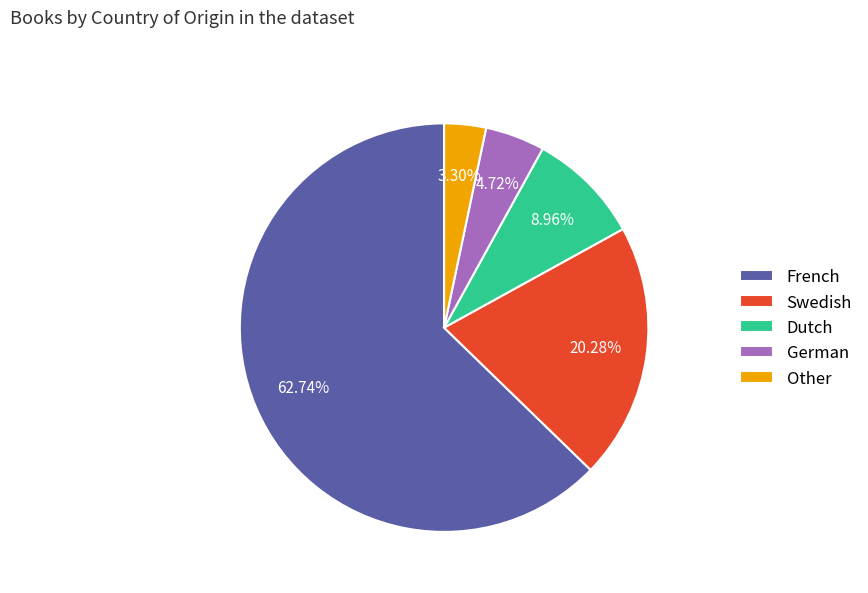

What is the ratio of the value at French to the value at Other?

19.0